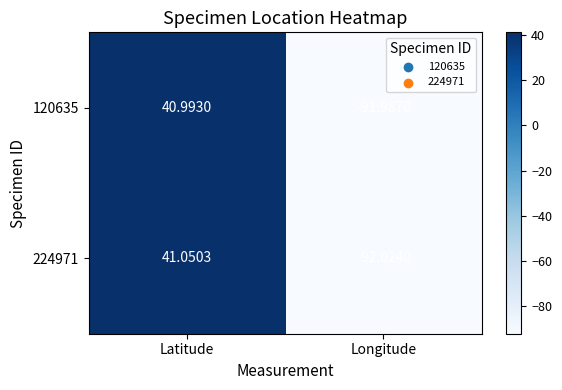

Rank the categories by 224971 value from lowest to highest.

Longitude, Latitude